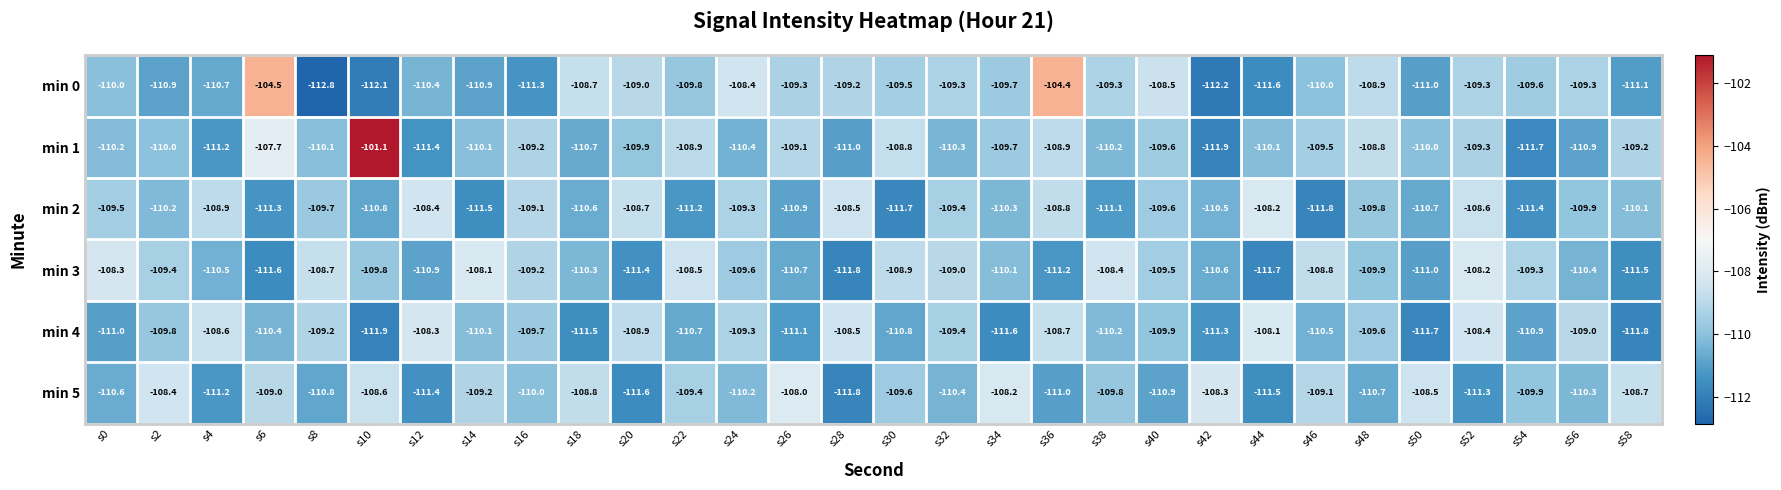

What is the total value across all series at s54?

-662.8